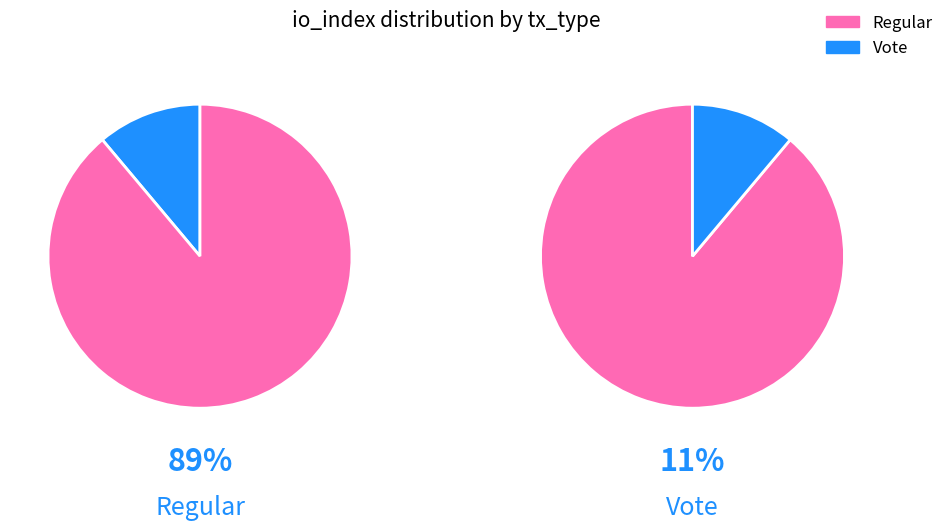

Do Regular and Vote together represent more than half of the pie?

Yes